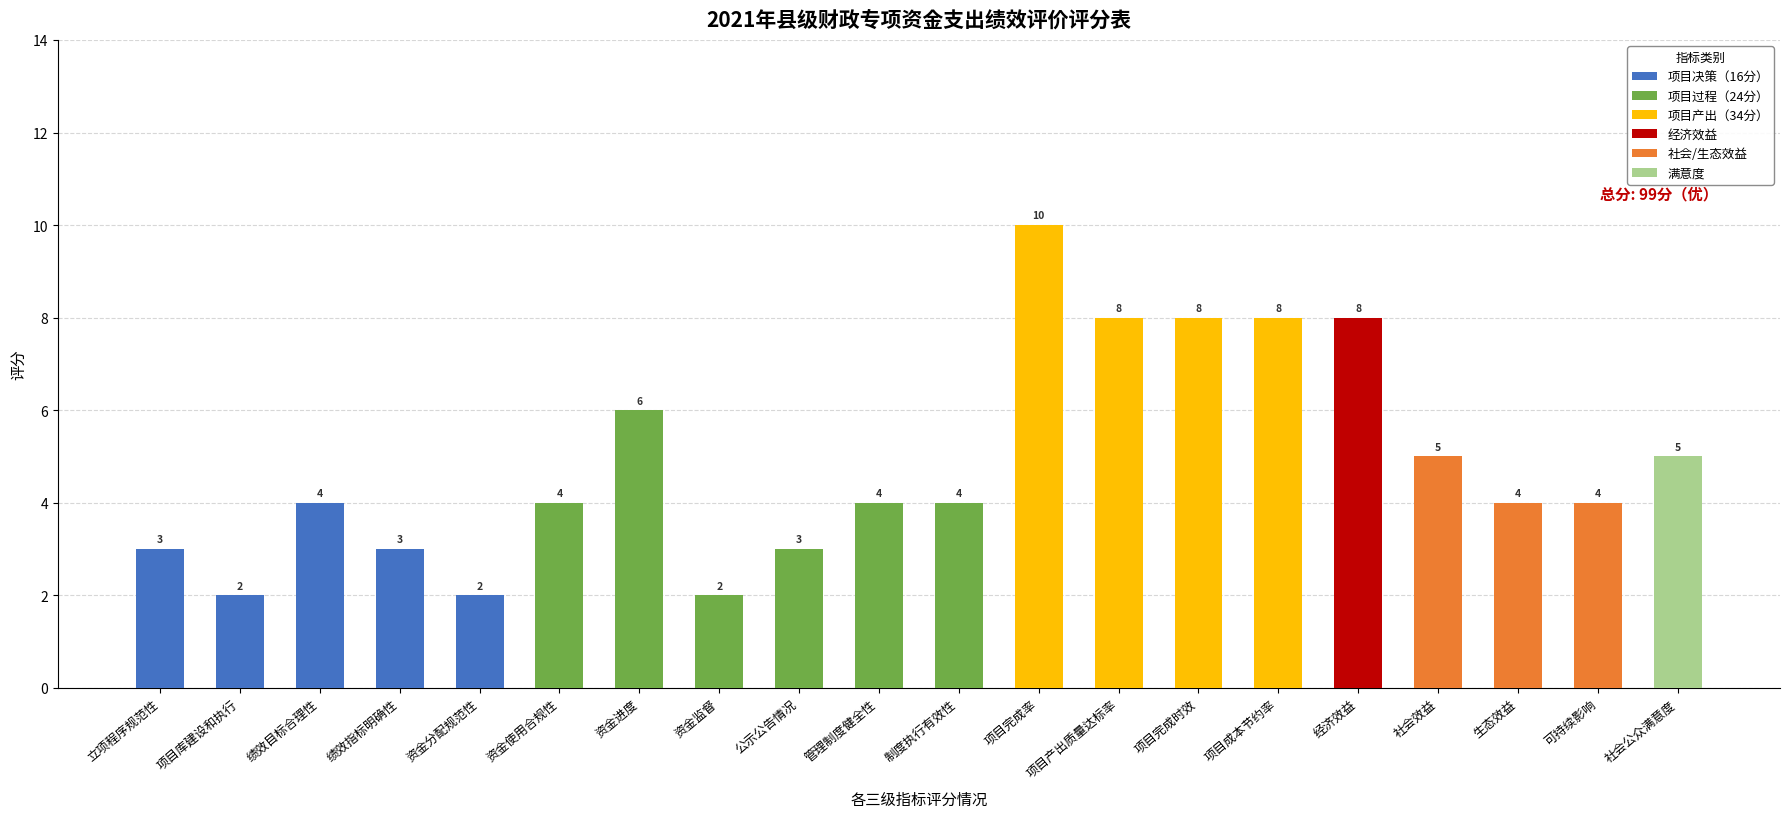

What is the sum of all 项目决策（16分） values?

14